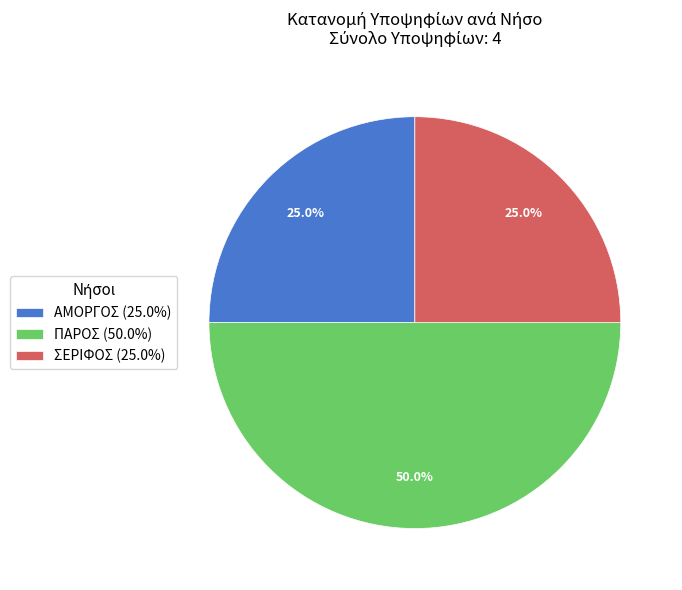

Is it true that ΑΜΟΡΓΟΣ is 15% of the pie?

False